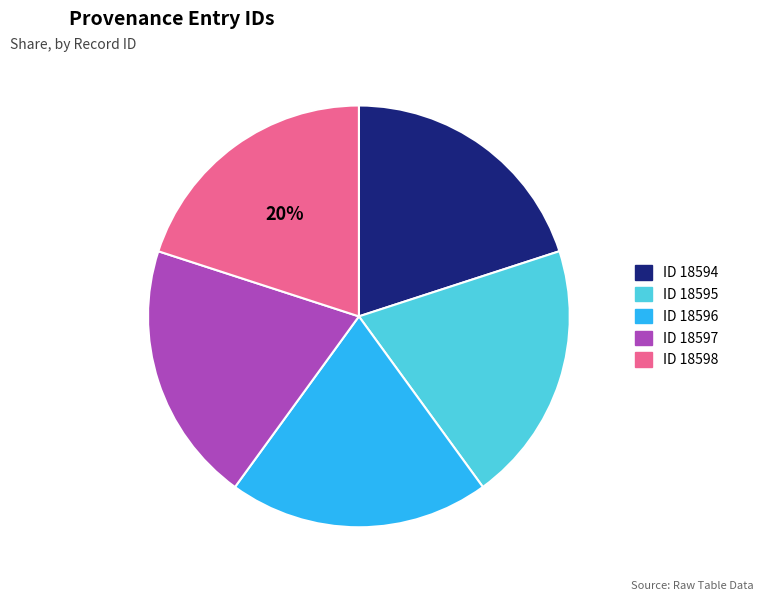

Is there any slice that represents more than half of the pie?

No